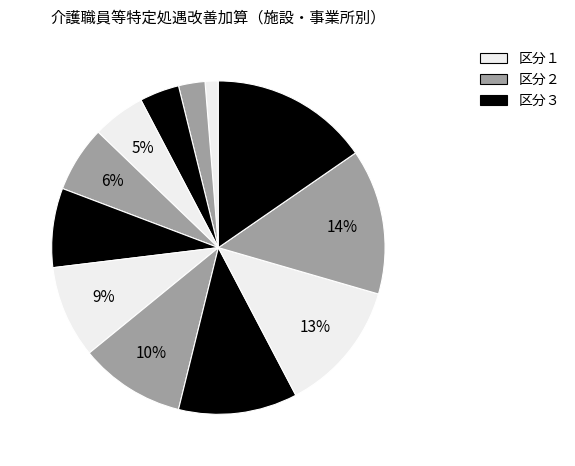

How many slices are in this pie chart?

12